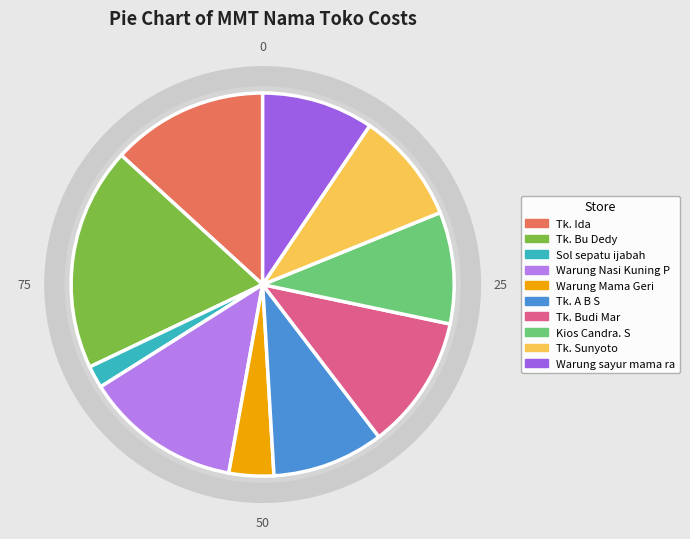

What percentage is the Tk. Ida slice, to the nearest percent?

13%